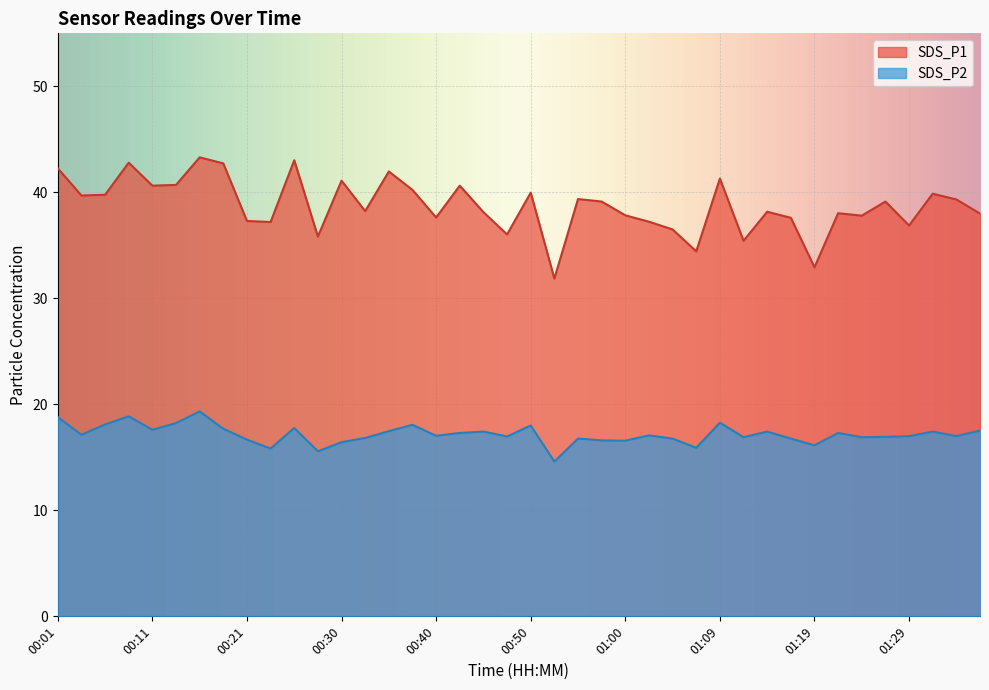

Between 01:19 and 01:04, which is larger?

01:04